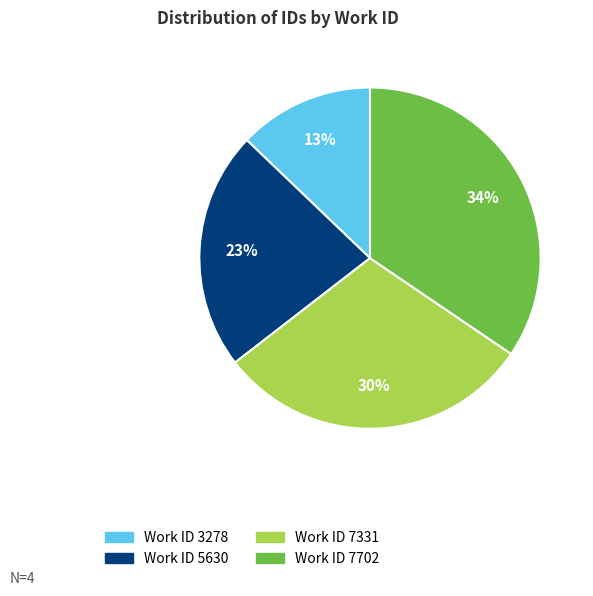

Is there any slice that represents more than half of the pie?

No